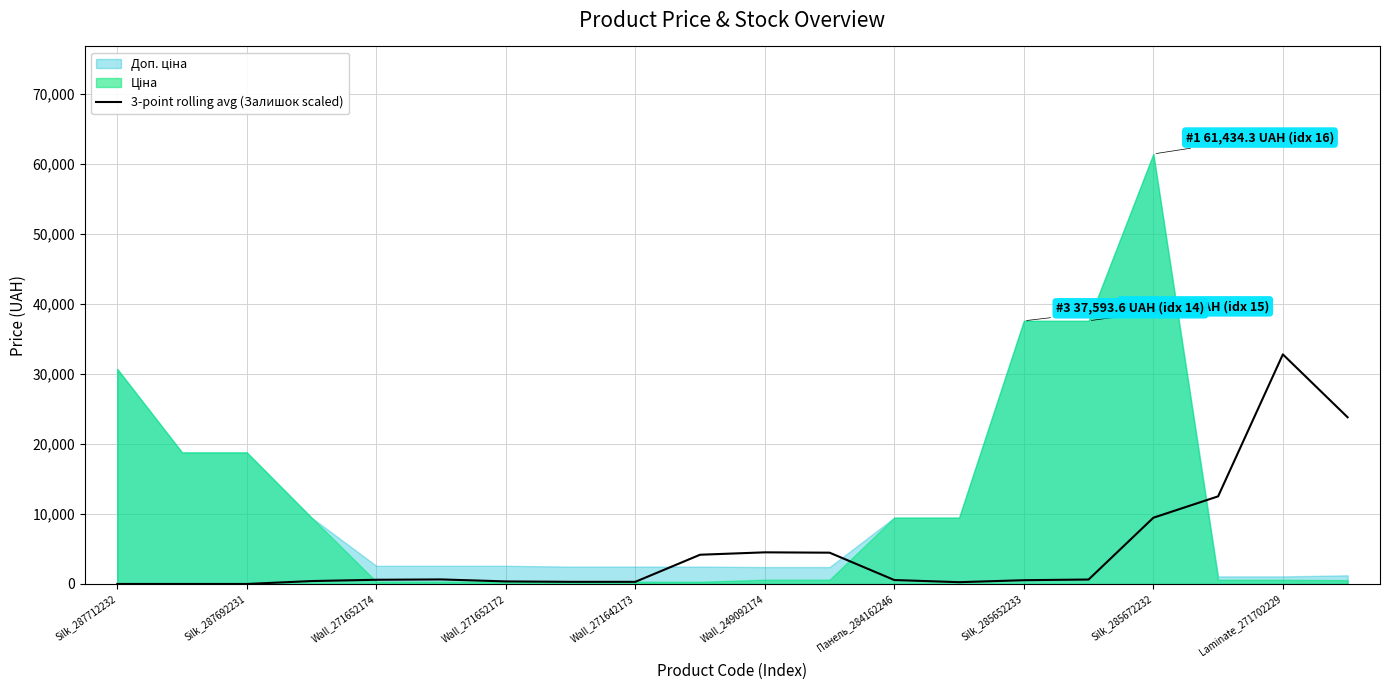

The 3-point rolling avg (Залишок scaled) series shows 561.7 at Панель_284162246. True or false?

True